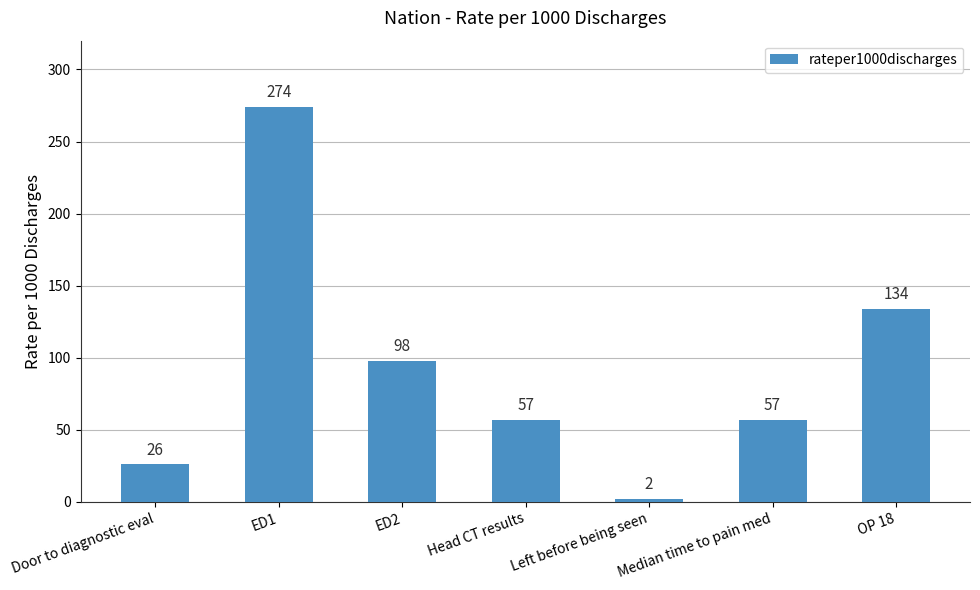

How many categories are shown in the chart?

7